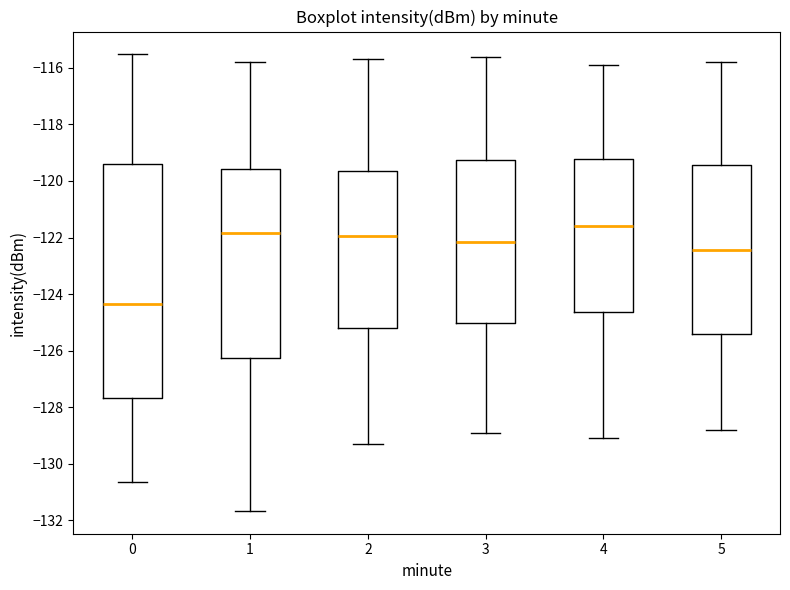

Where does the median line of the box at x = 1 sit on the y-axis? The values are not printed on the chart, so give them approximately, as read against the axis.

-121.8